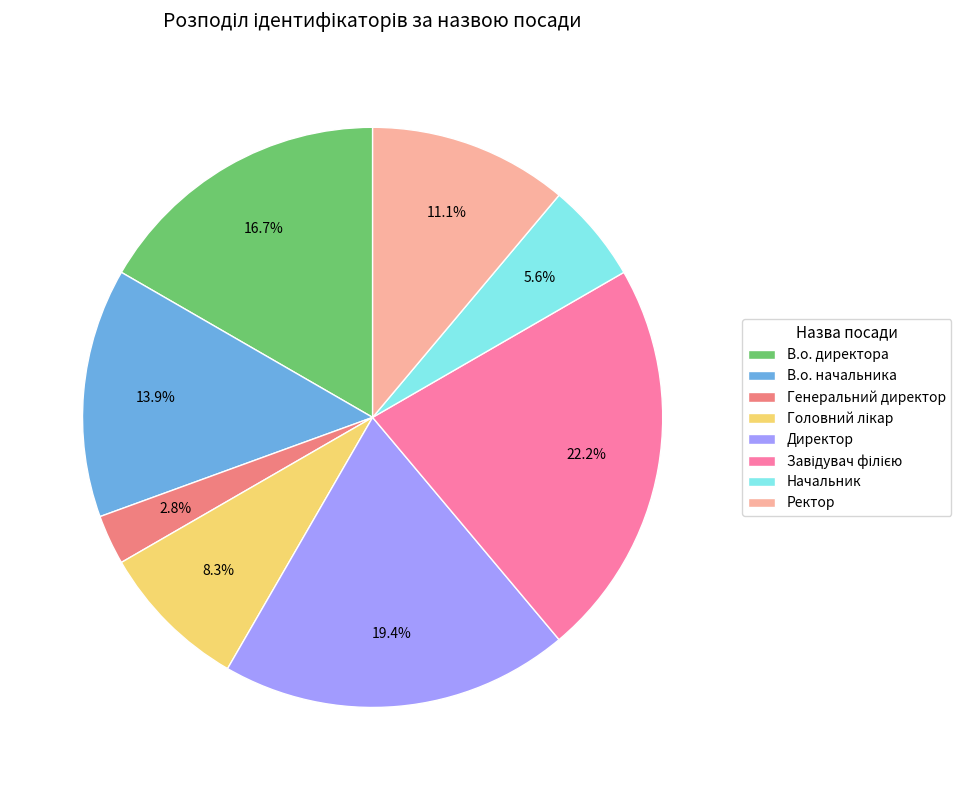

Approximately how many times larger is the value at Начальник compared to Ректор?

0.5